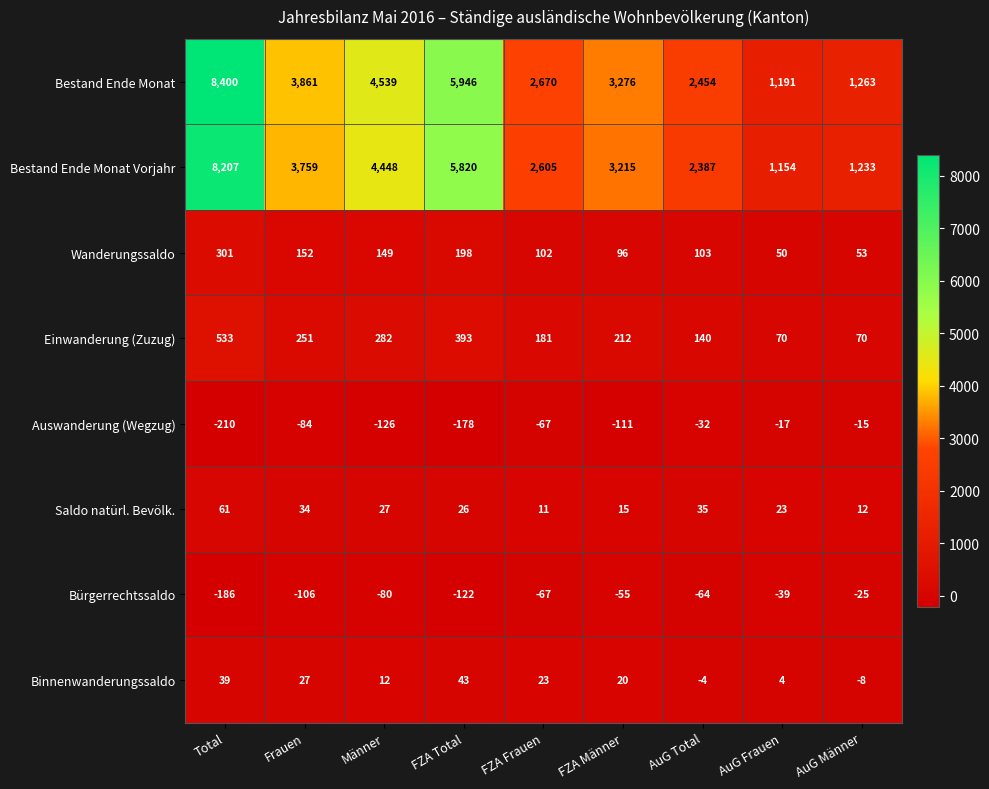

How many values in the Einwanderung (Zuzug) series are below 212?

4